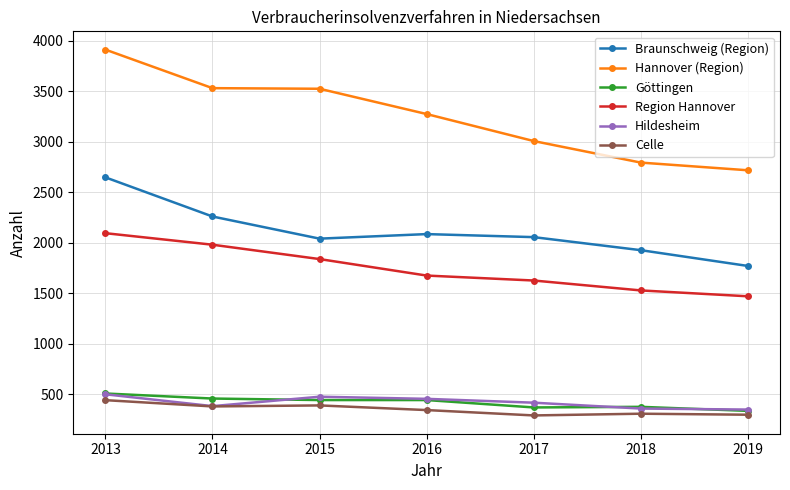

How many categories are shown in the chart?

7